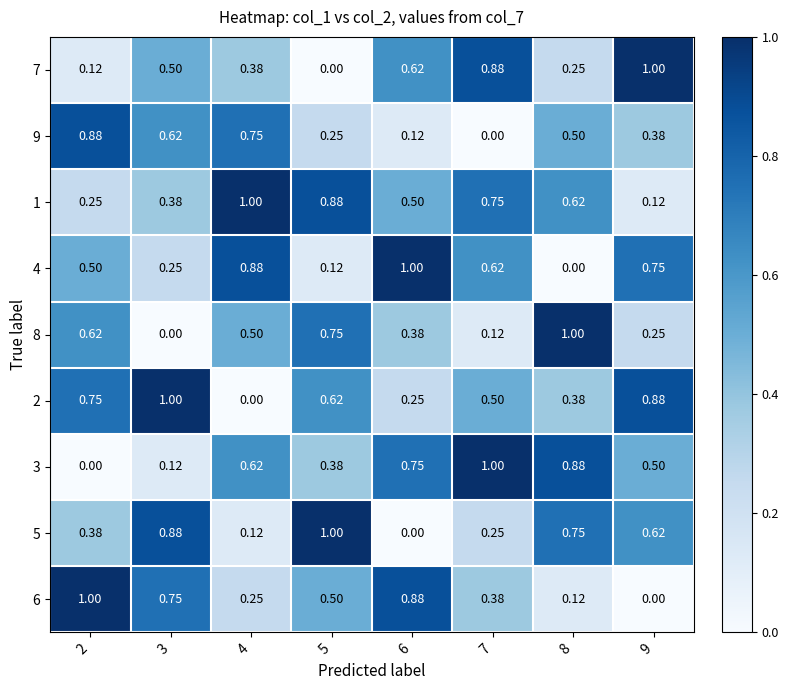

Is the value of 2 at 8 greater than the value of 8 at 5?

No